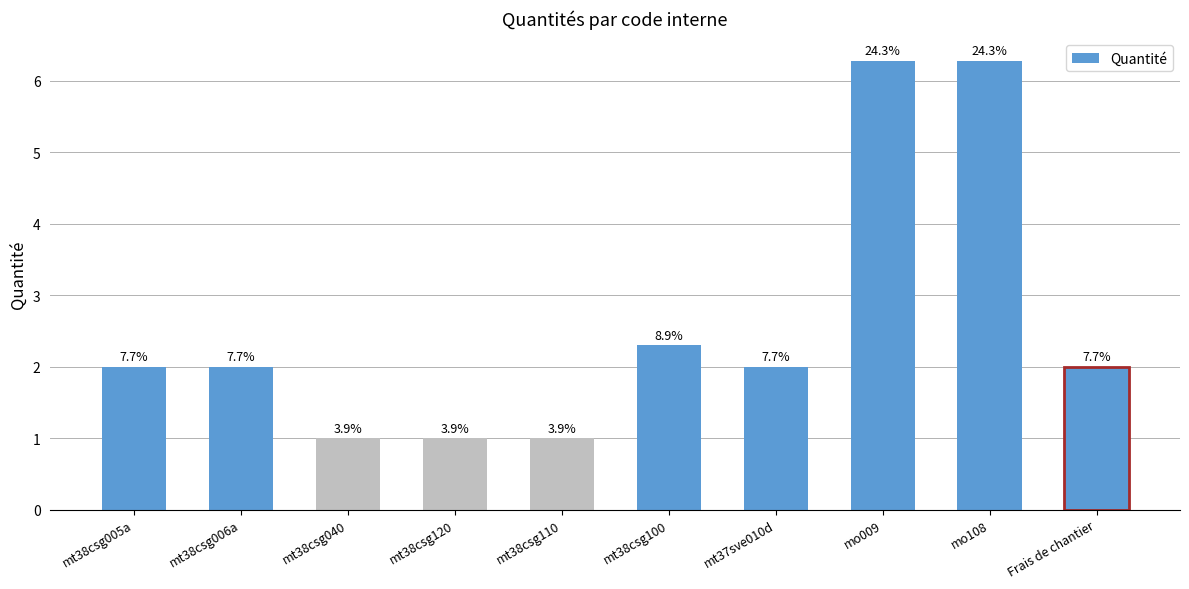

Where does the data first go above 2?

mt38csg100